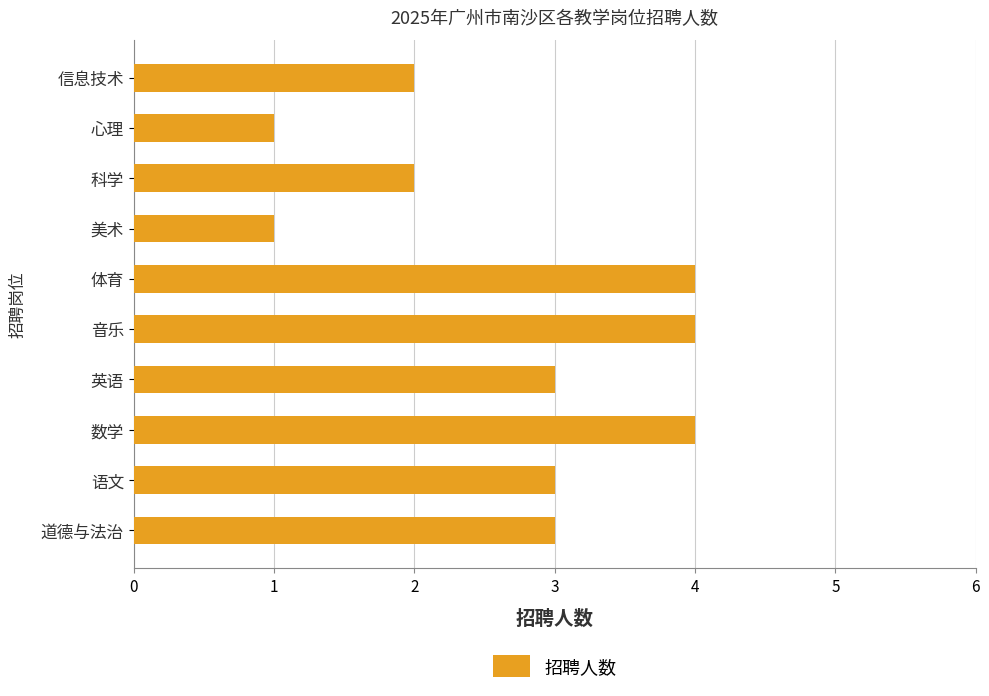

What is the maximum value shown in the chart?

4